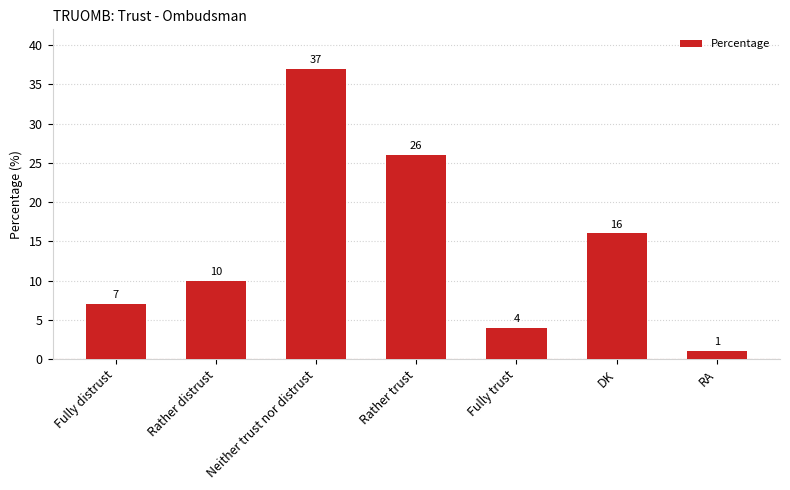

The chart shows a value of 16 at DK. True or false?

True